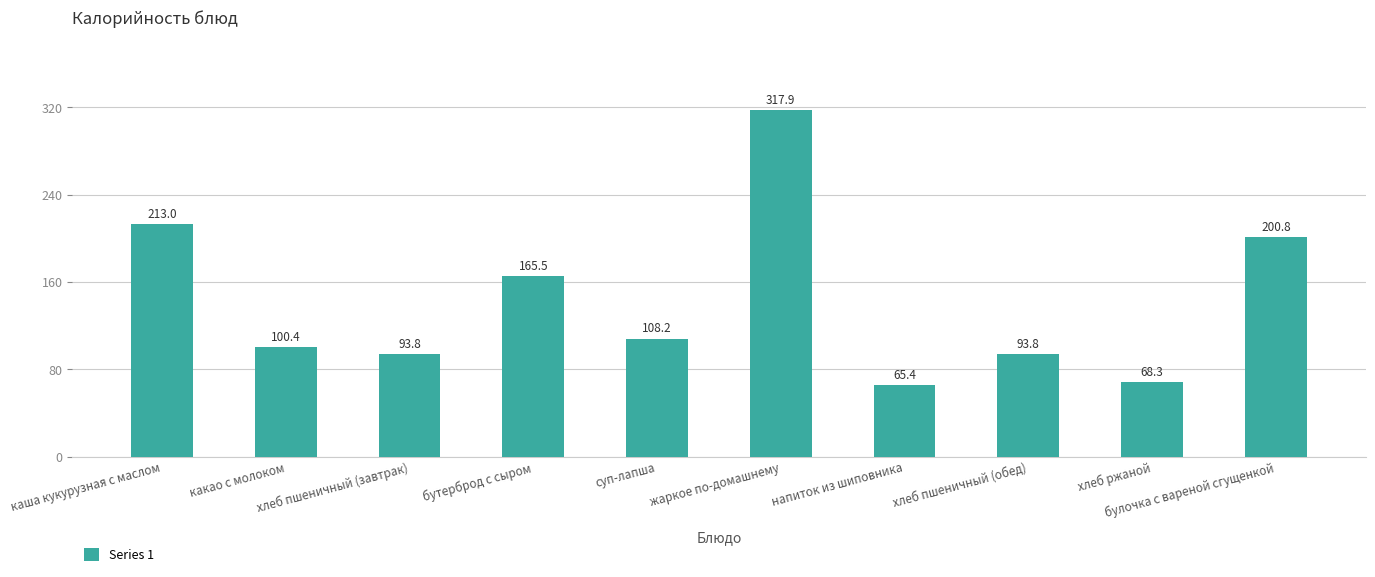

Which has a higher value, хлеб пшеничный (обед) or бутерброд с сыром?

бутерброд с сыром